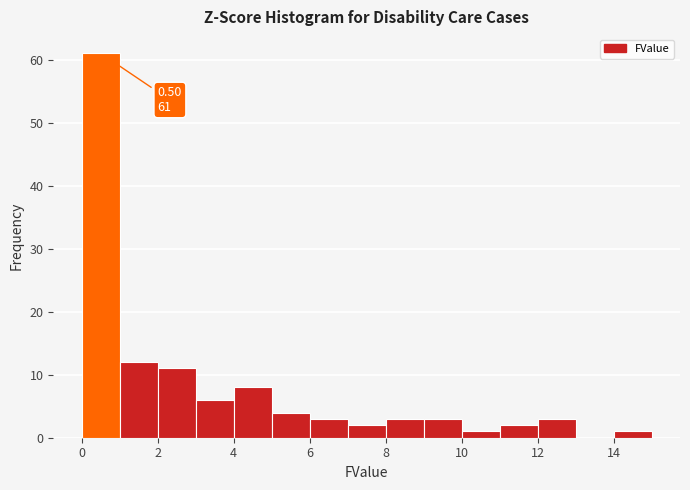

Which range on the x-axis has the tallest bar?

0 to 1